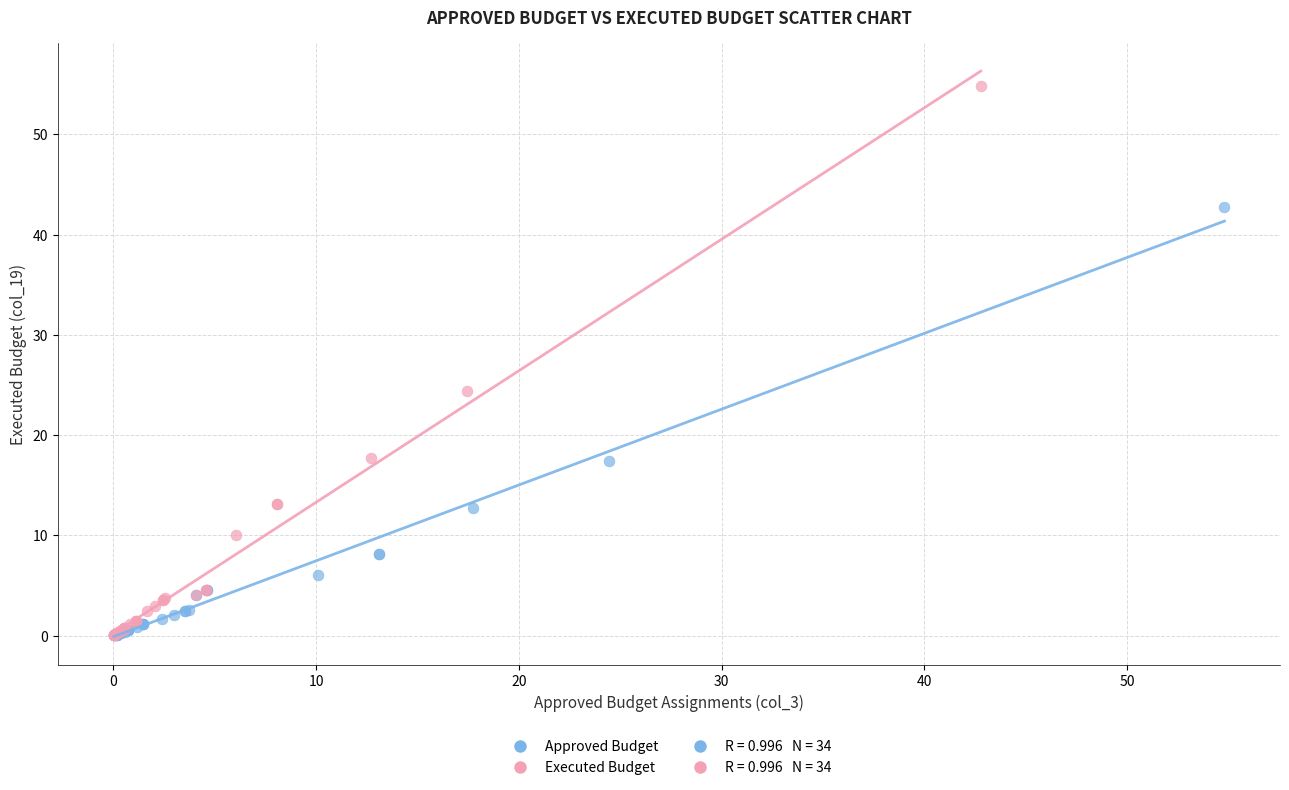

Which series contains the highest Y value?

Executed Budget